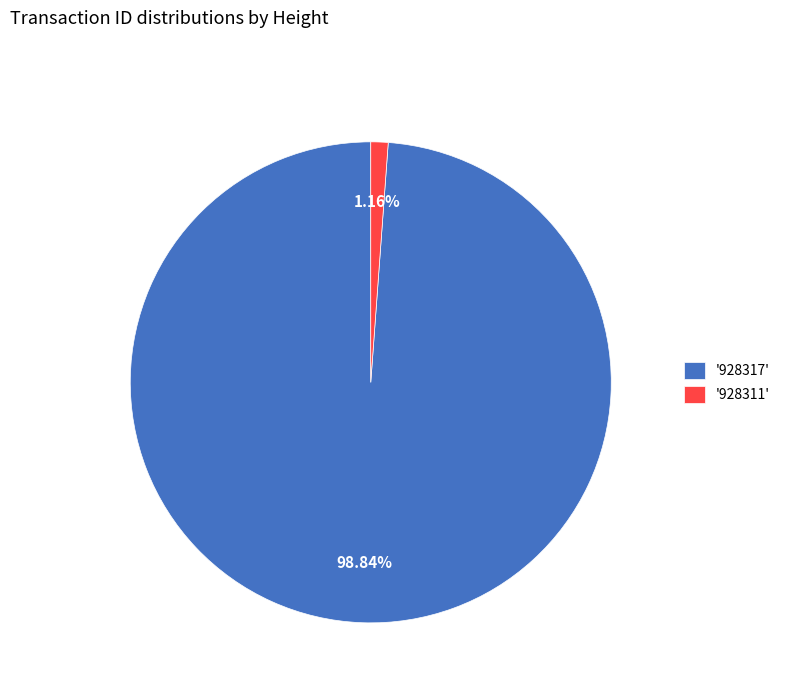

Is there a majority slice in this chart?

Yes